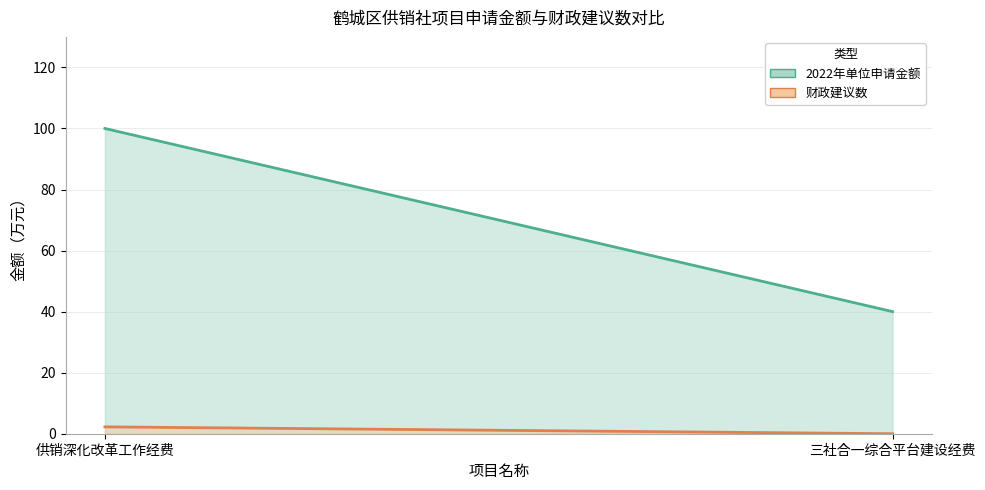

Is it true that 财政建议数 equals 2.2 at 供销深化改革工作经费?

True